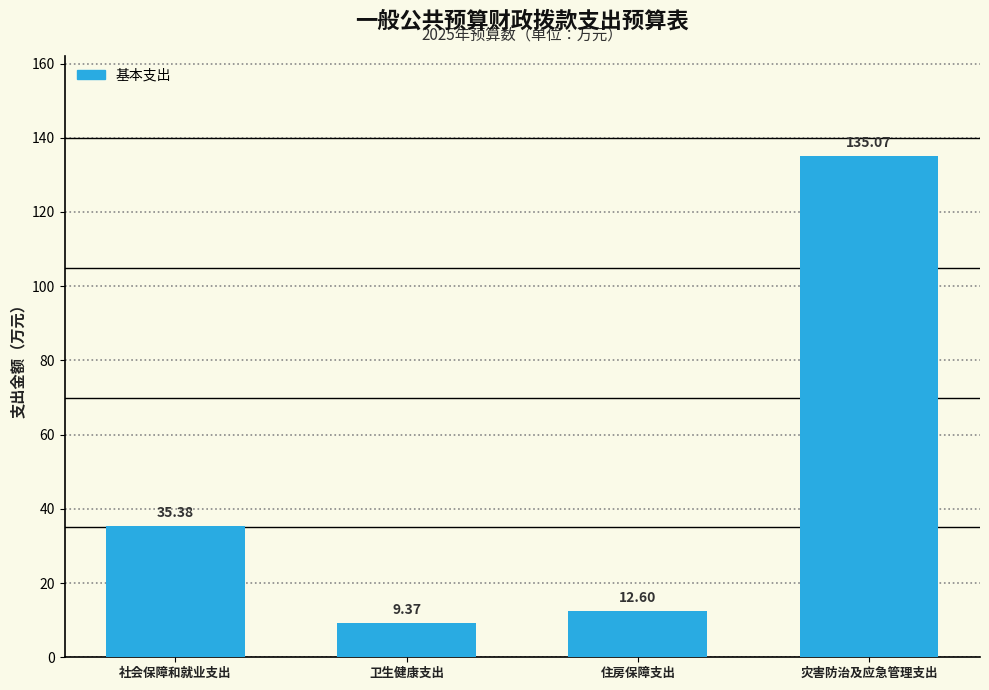

Rank the categories by value from lowest to highest.

卫生健康支出, 住房保障支出, 社会保障和就业支出, 灾害防治及应急管理支出